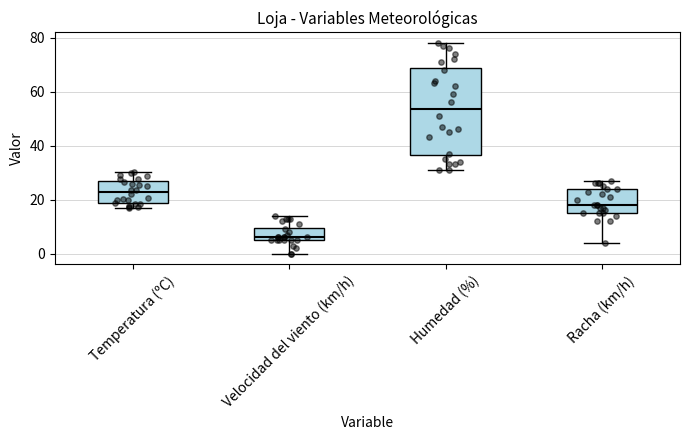

Reading left to right, read every box against the y-axis: the position of its median line, the range the box covers, and the ends of its whiskers. The values are not printed on the chart, so give them approximately, as read against the axis.

Temperatura (ºC): median 22, box 18 to 26, whiskers 16 to 30
Velocidad del viento (km/h): median 6 (just above the box's lower edge), box 6 to 10, whiskers 0 to 14
Humedad (%): median 54, box 36 to 68, whiskers 32 to 78
Racha (km/h): median 18, box 16 to 24, whiskers 4 to 28